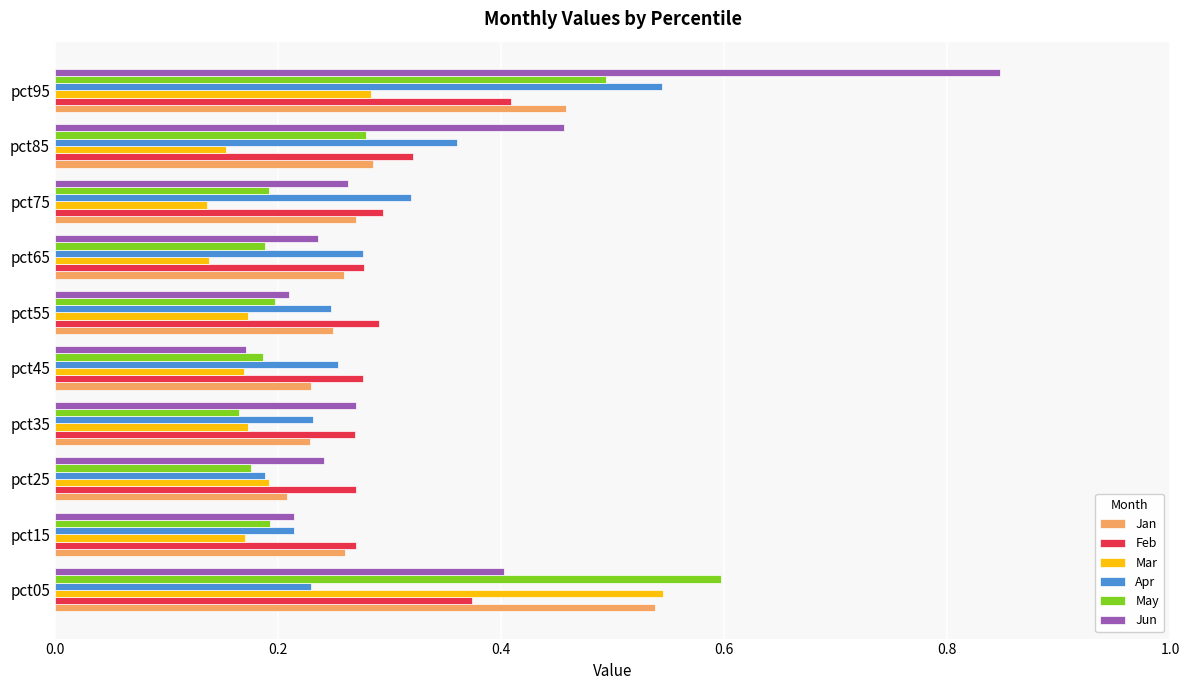

What is the sum of all Feb values?

3.1